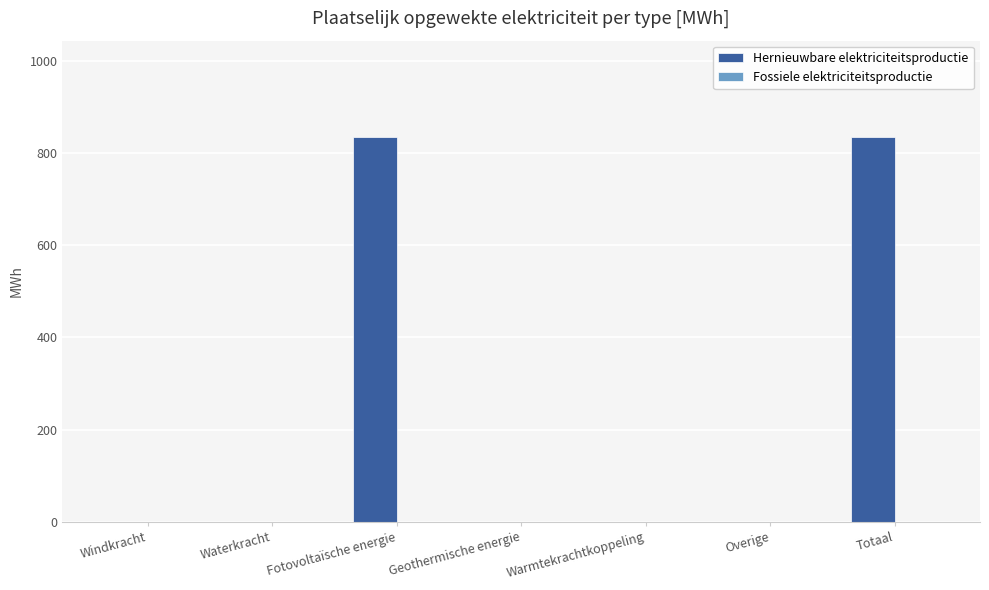

Reading left to right, what are all the values shown in this chart?

Windkracht=0.0	Waterkracht=0.0	Fotovoltaïsche energie=835.5	Geothermische energie=0.0	Warmtekrachtkoppeling=0.0	Overige=0.0	Totaal=835.5